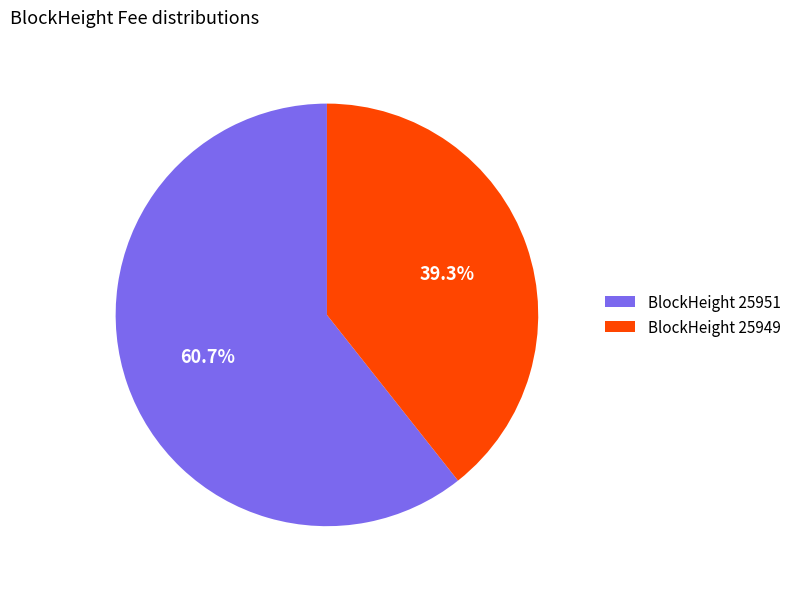

How many segments does this pie chart have?

2